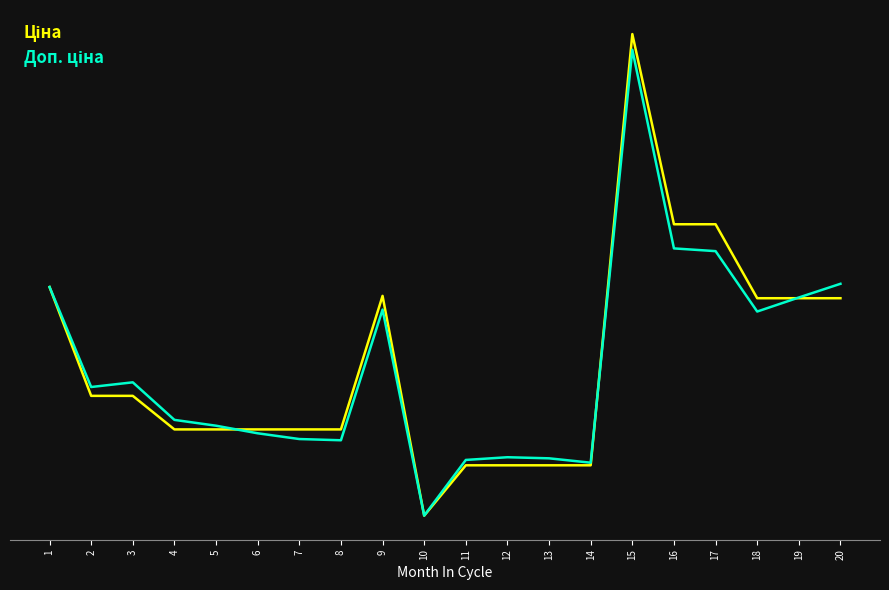

Where do Доп. ціна and Ціна first cross each other?

5 and 6